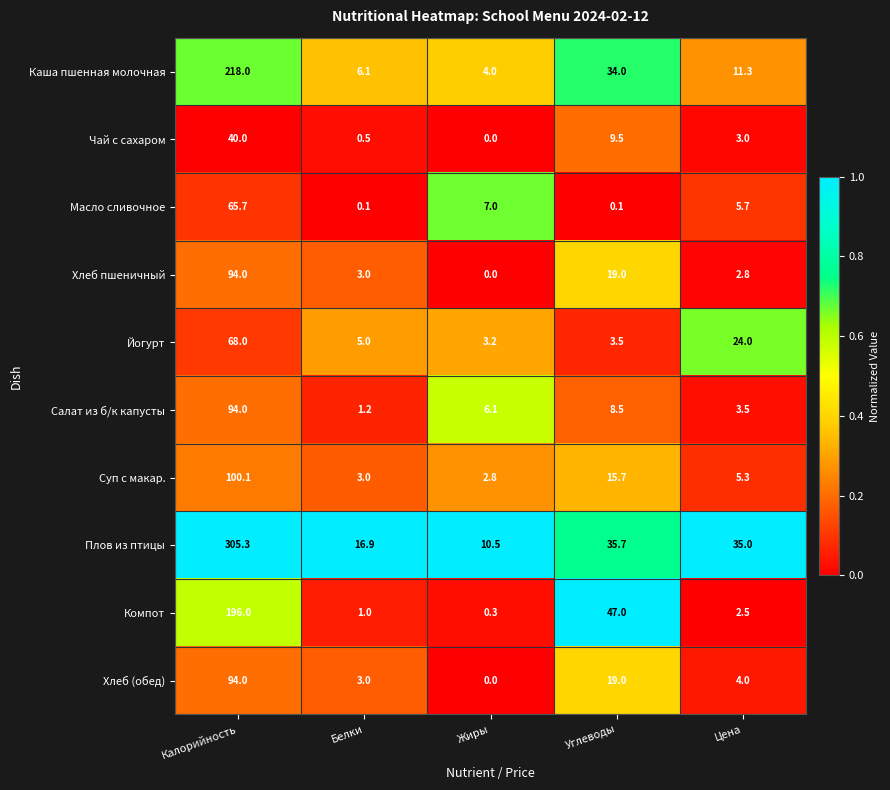

What is the maximum value shown in the chart?

305.3